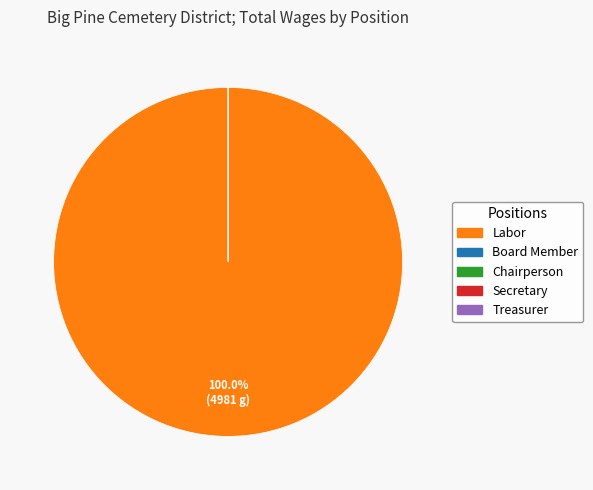

Is it true that Secretary is 0% of the pie?

True